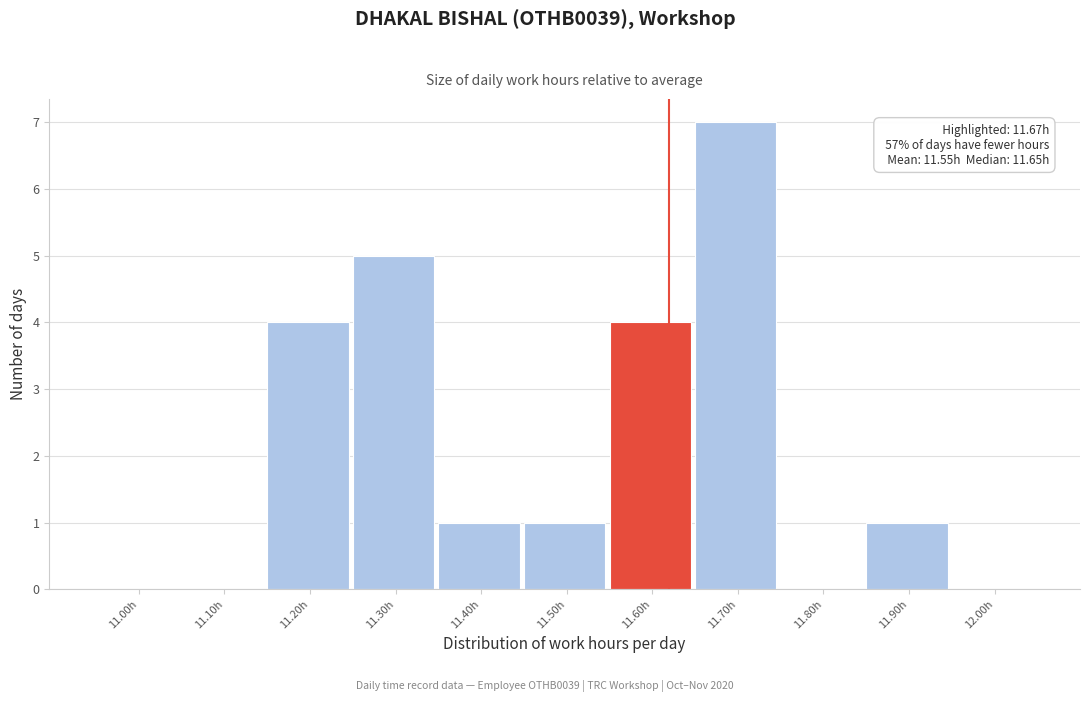

Reading left to right, transcribe all the data shown in this chart.

11.00h=0	11.10h=0	11.20h=4	11.30h=5	11.40h=1	11.50h=1	11.60h=4	11.70h=7	11.80h=0	11.90h=1	12.00h=0